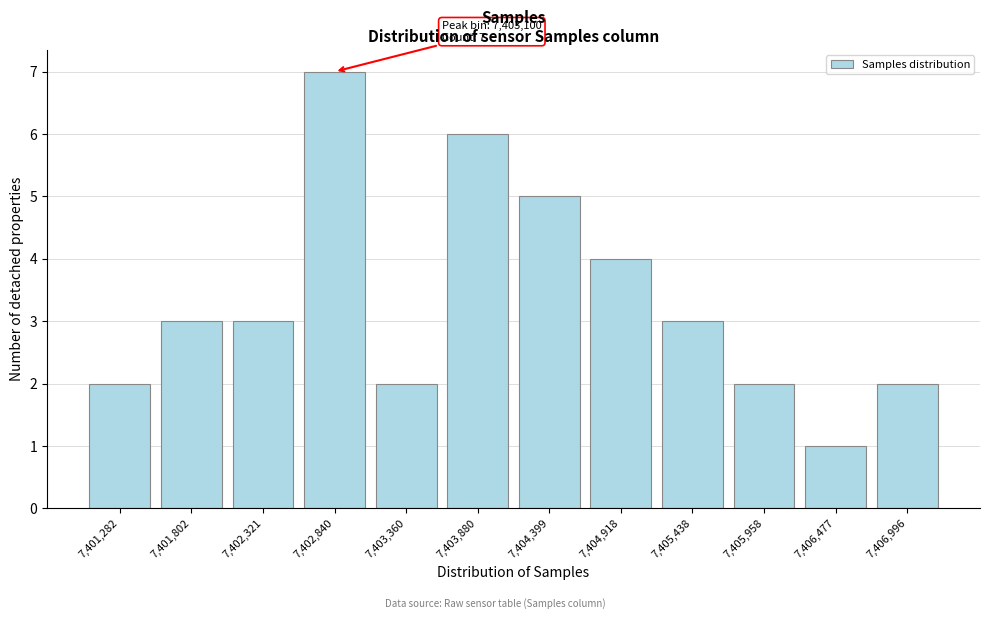

Reading left to right, what are all the values shown in this chart?

7,401,282=2	7,401,802=3	7,402,321=3	7,402,840=7	7,403,360=2	7,403,880=6	7,404,399=5	7,404,918=4	7,405,438=3	7,405,958=2	7,406,477=1	7,406,996=2